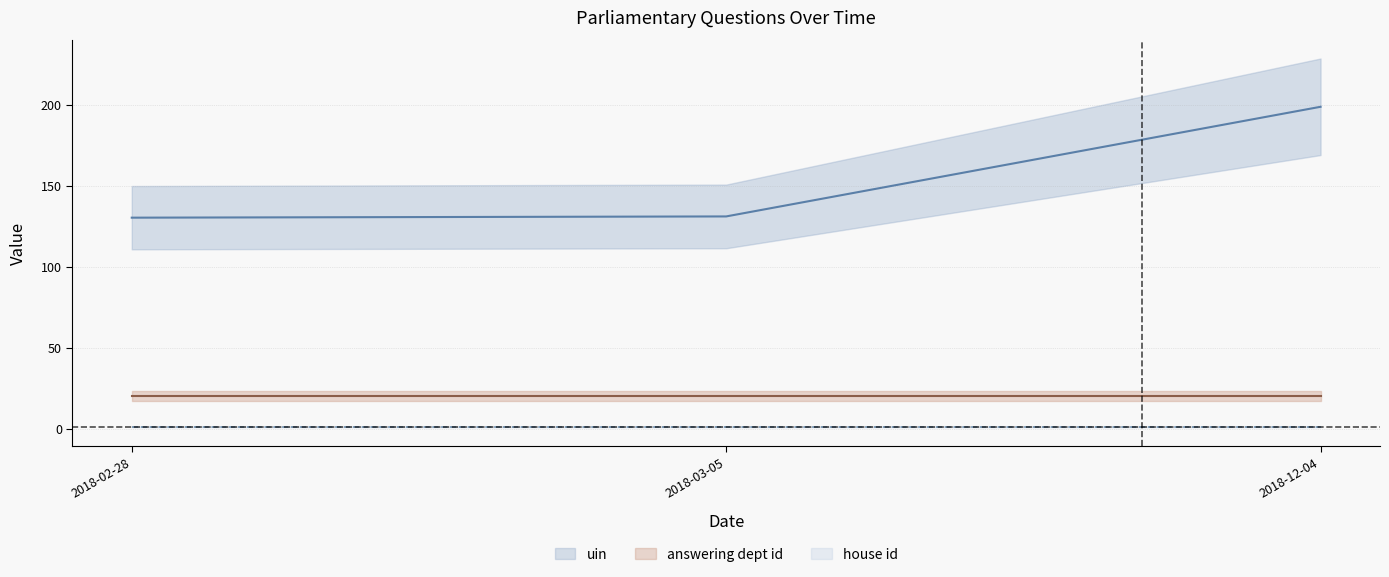

The house id series shows 0.5 at 2018-12-04. True or false?

False